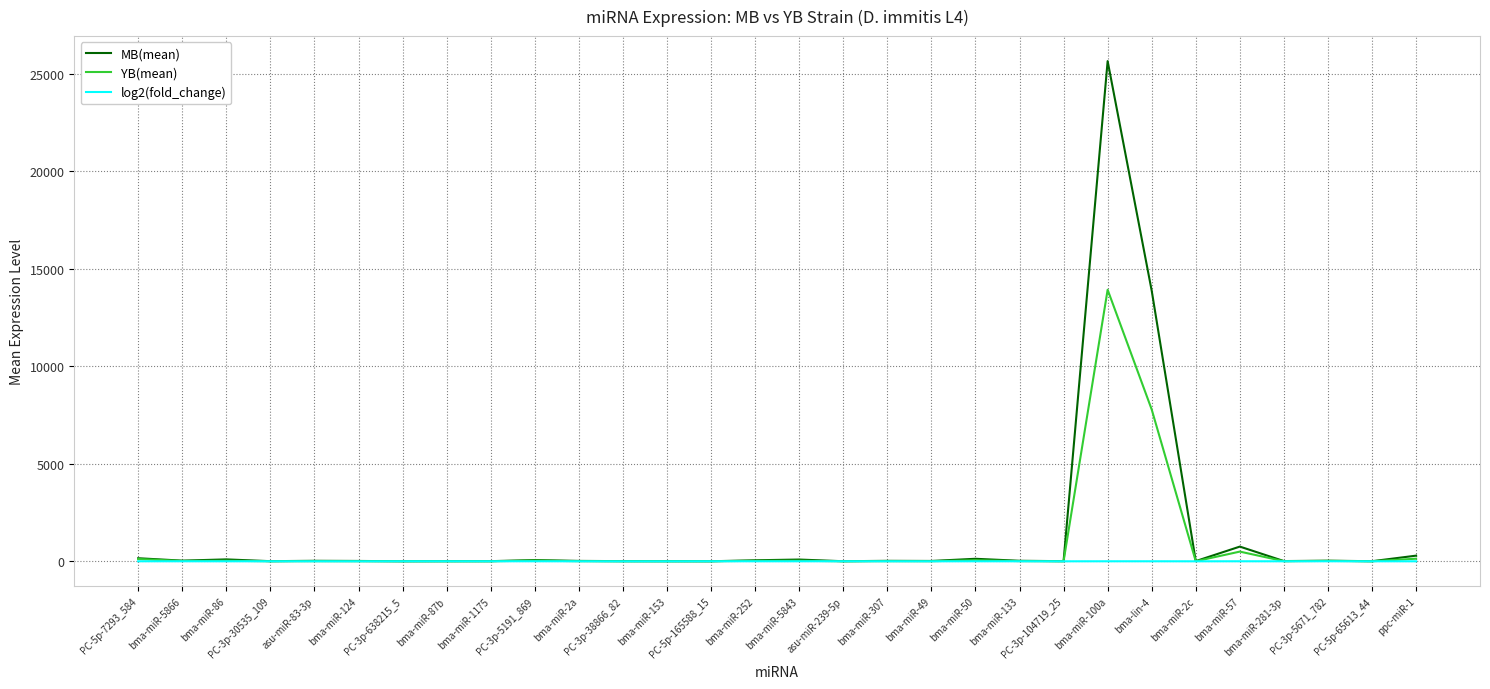

Which series has the largest range (max minus min)?

MB(mean)